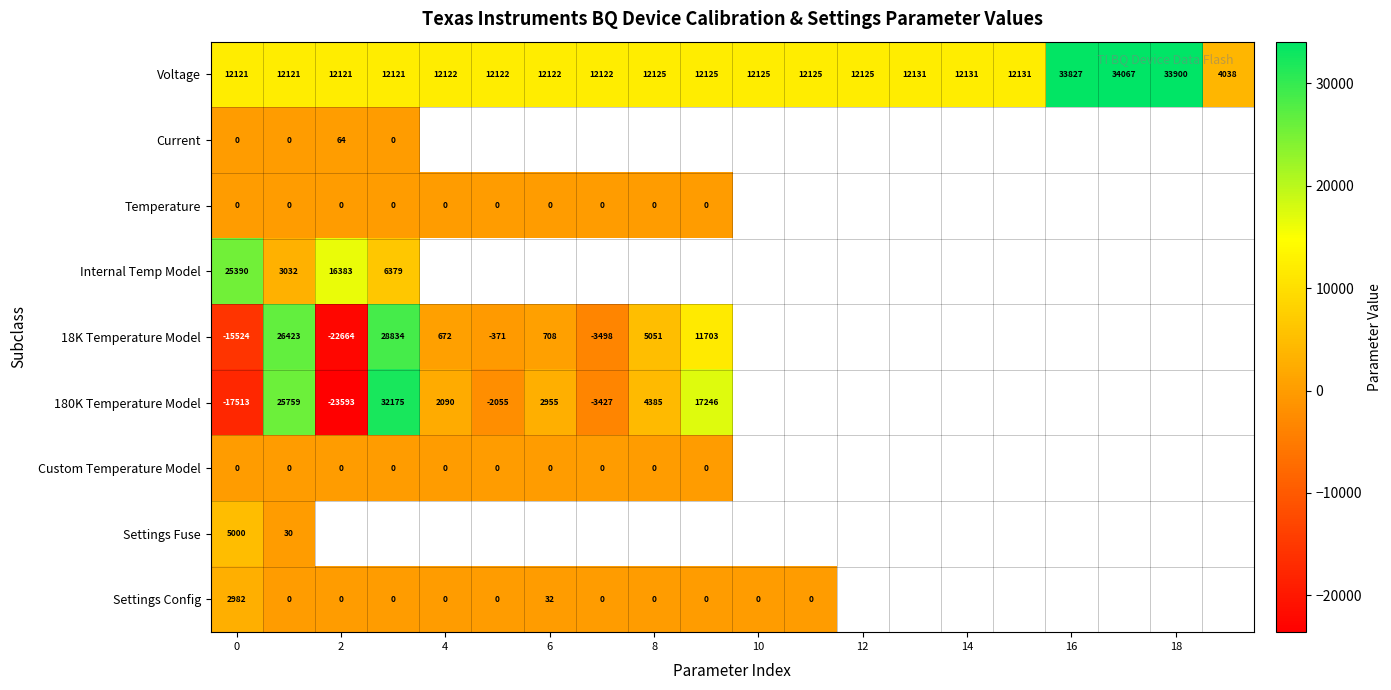

Is it true that Voltage equals 2812 at 0?

False